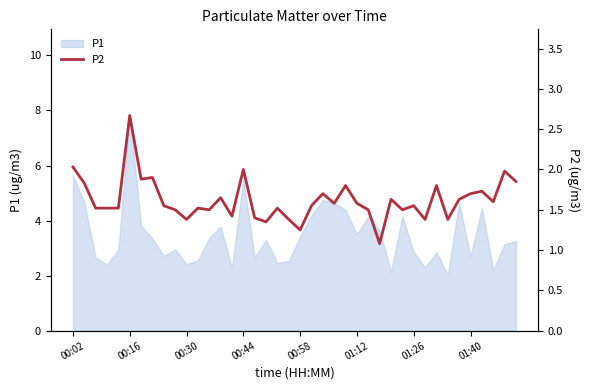

Which category has the highest value in the P1 series?

00:16